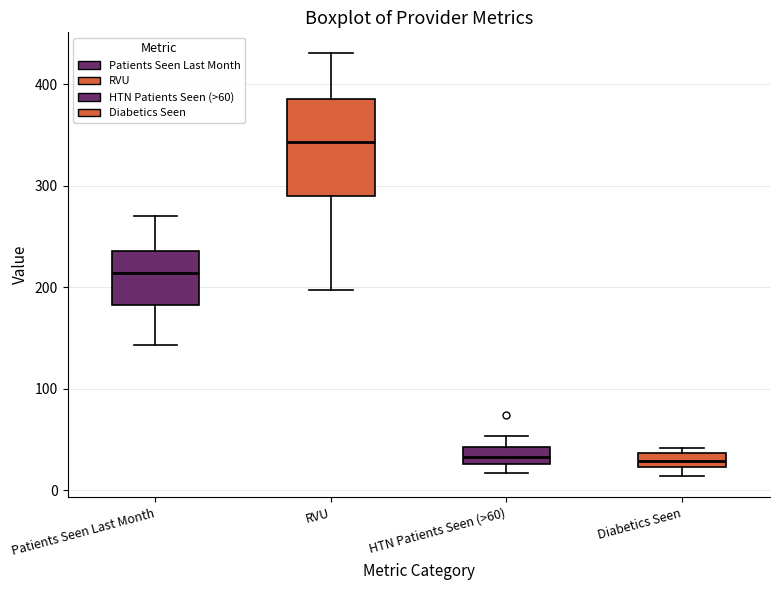

Which box is the tallest, from its lower edge to its upper edge?

RVU